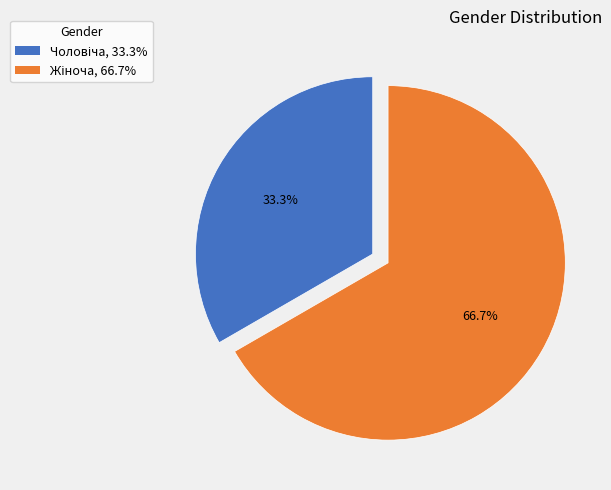

Which slice is the smallest?

Чоловіча